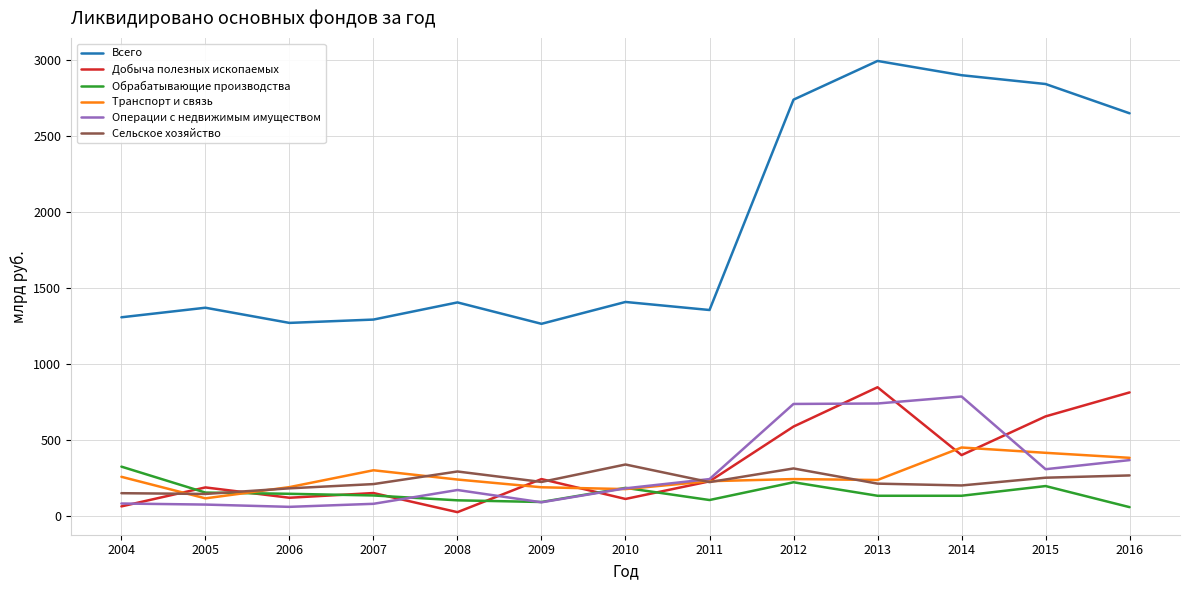

In Всего, how many points are lower than both neighbors (excluding endpoints)?

3